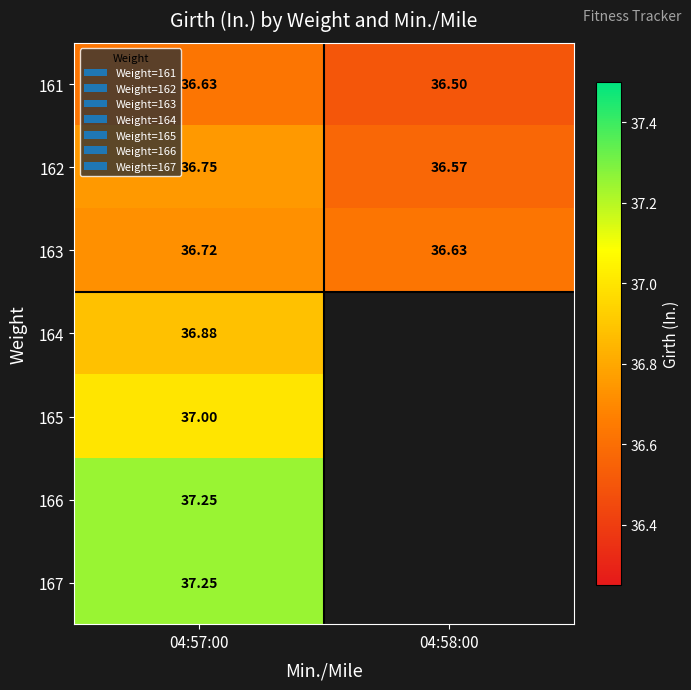

Is the value of 162 at 04:57:00 greater than the value of 161 at 04:57:00?

Yes